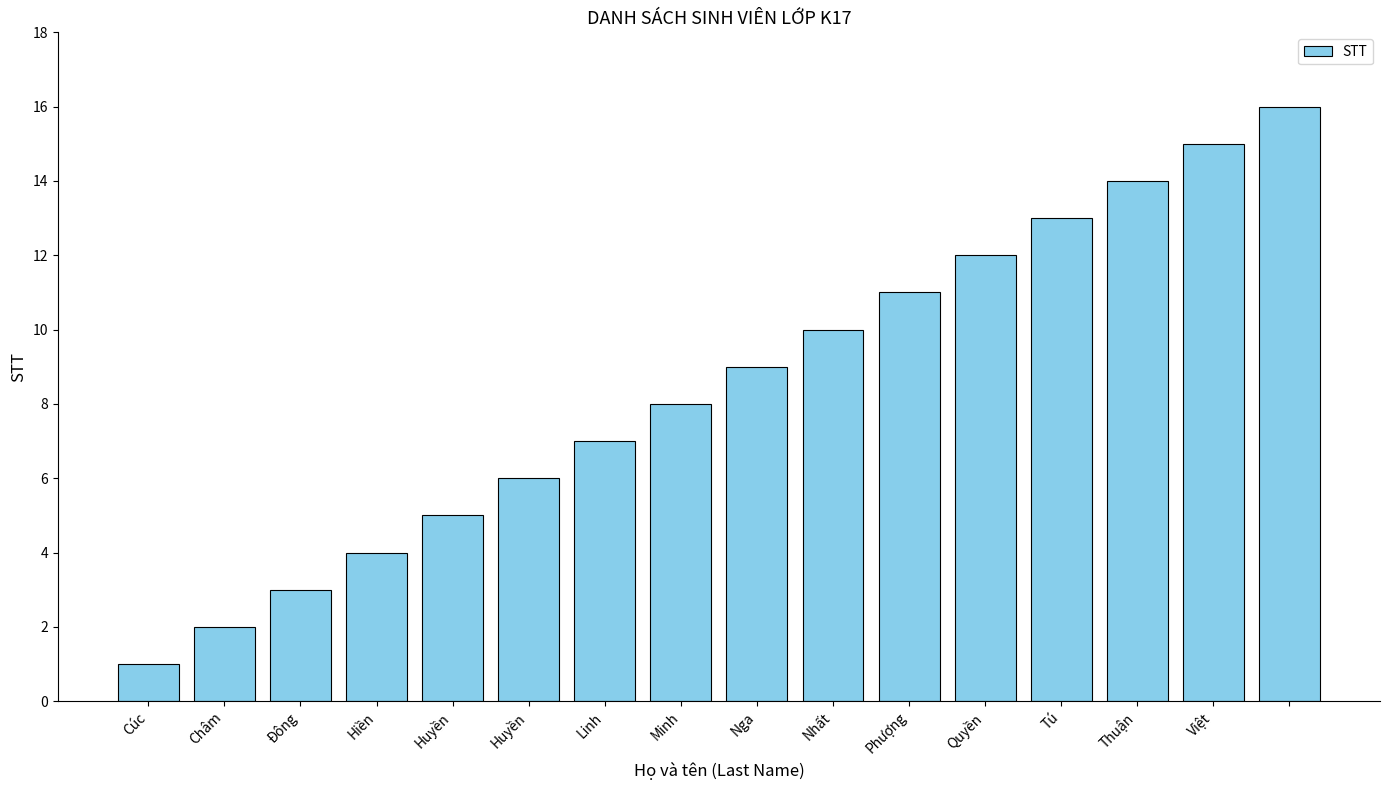

What is the difference between the second highest and second lowest values?

13